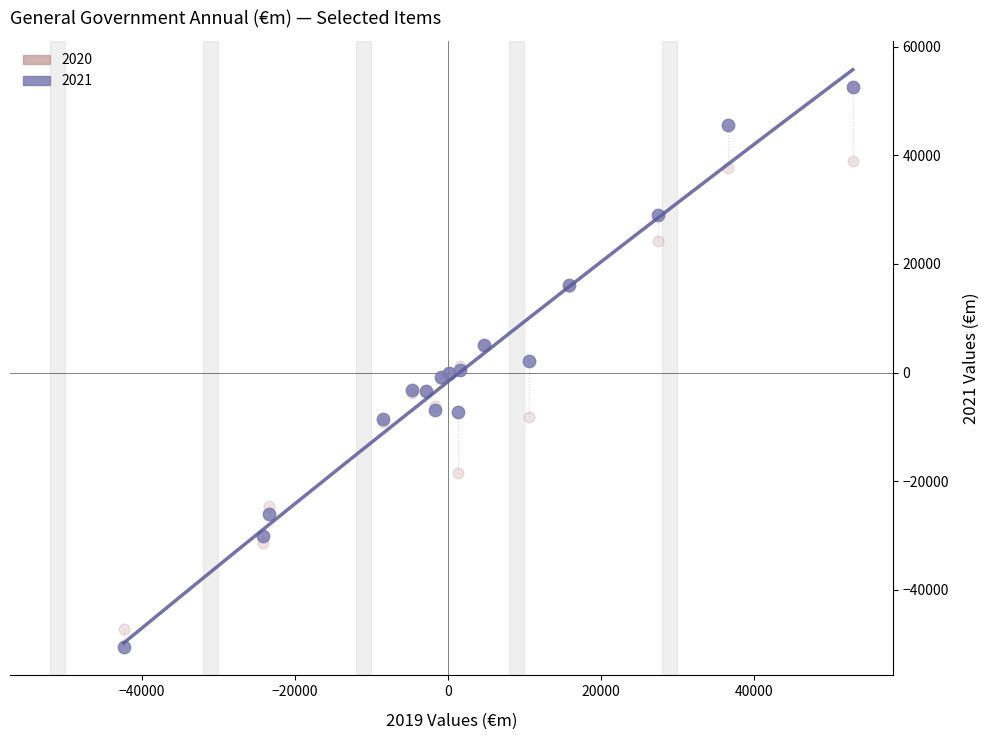

Which series has the widest spread of Y values?

2021